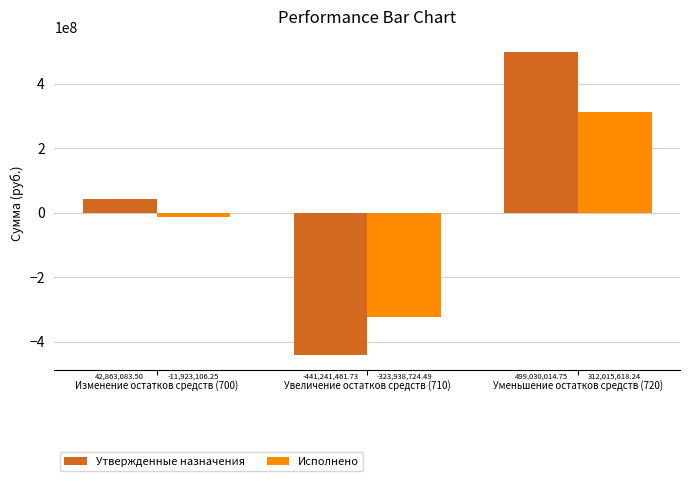

Where is Утвержденные назначения nearest to the value 28894276?

Изменение остатков средств (700)